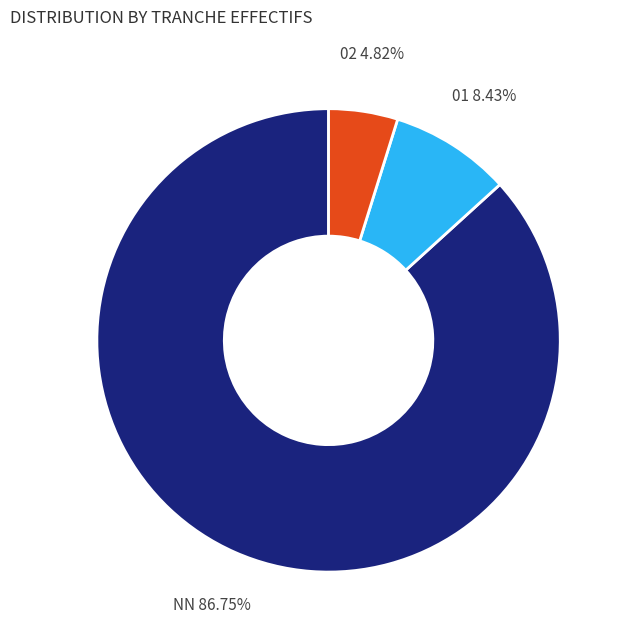

Does any single category account for the majority?

Yes